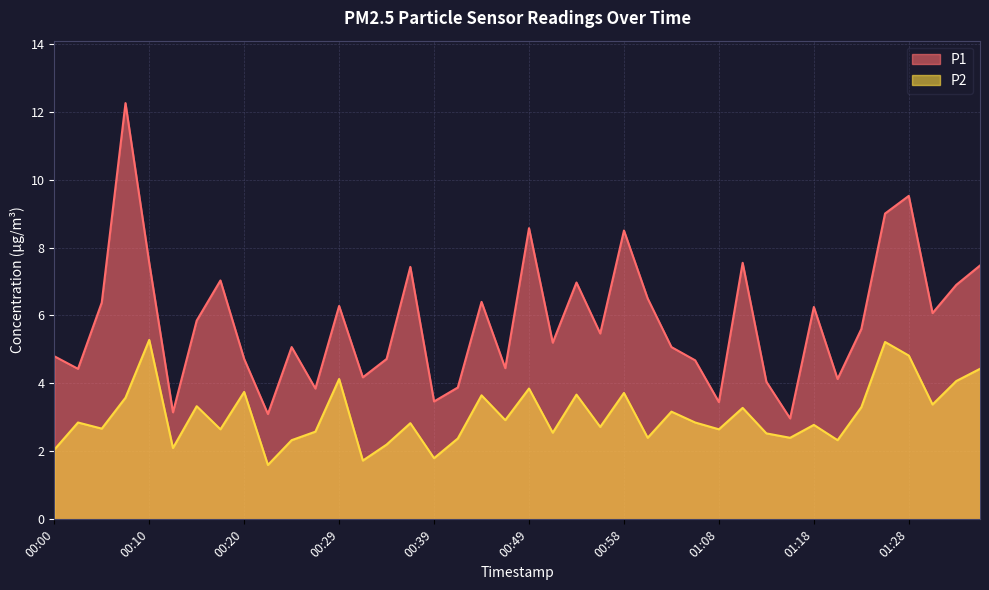

Where is the first local maximum for P1?

00:07